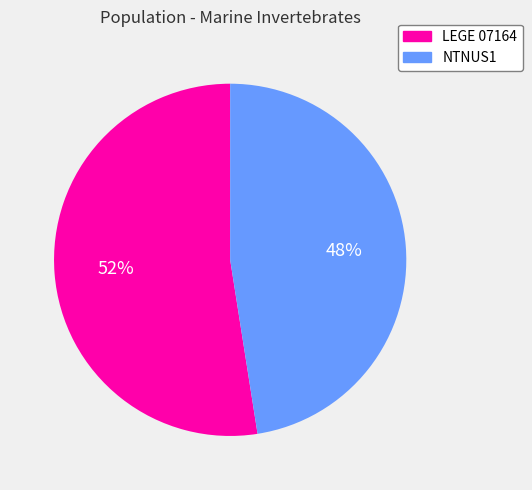

What is the largest slice in the pie chart?

LEGE 07164